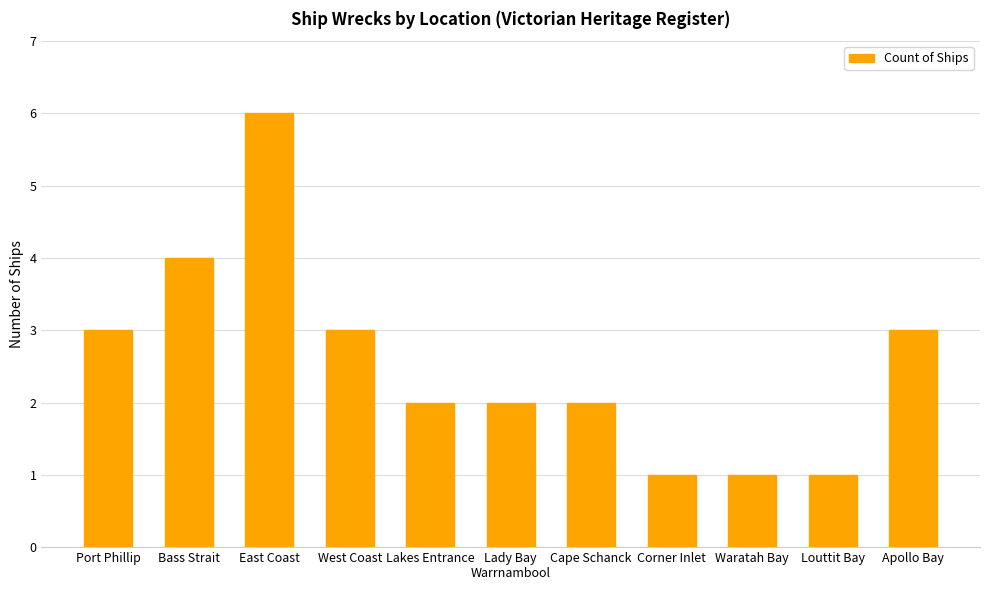

Are the bars grouped side by side (vs. stacked)?

No